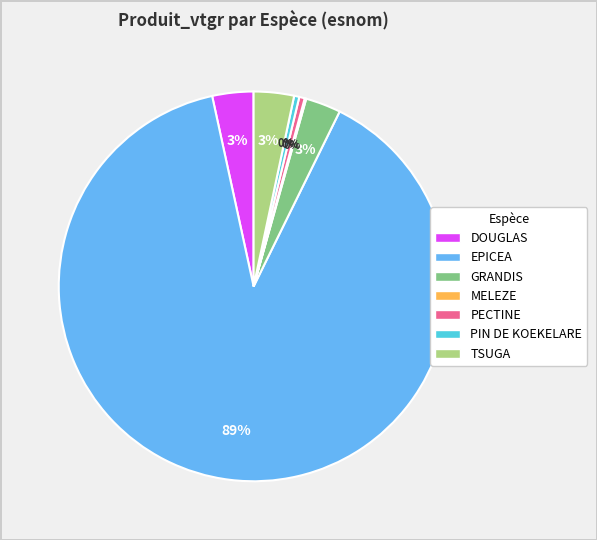

What is the largest slice in the pie chart?

EPICEA